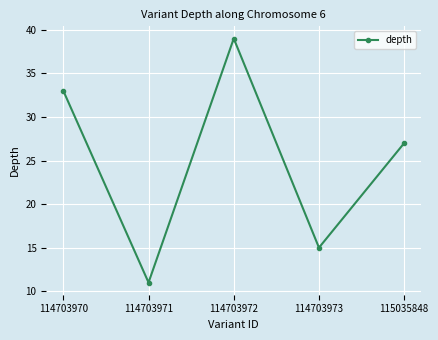

How many points are higher than both their immediate neighbors (excluding endpoints)?

1